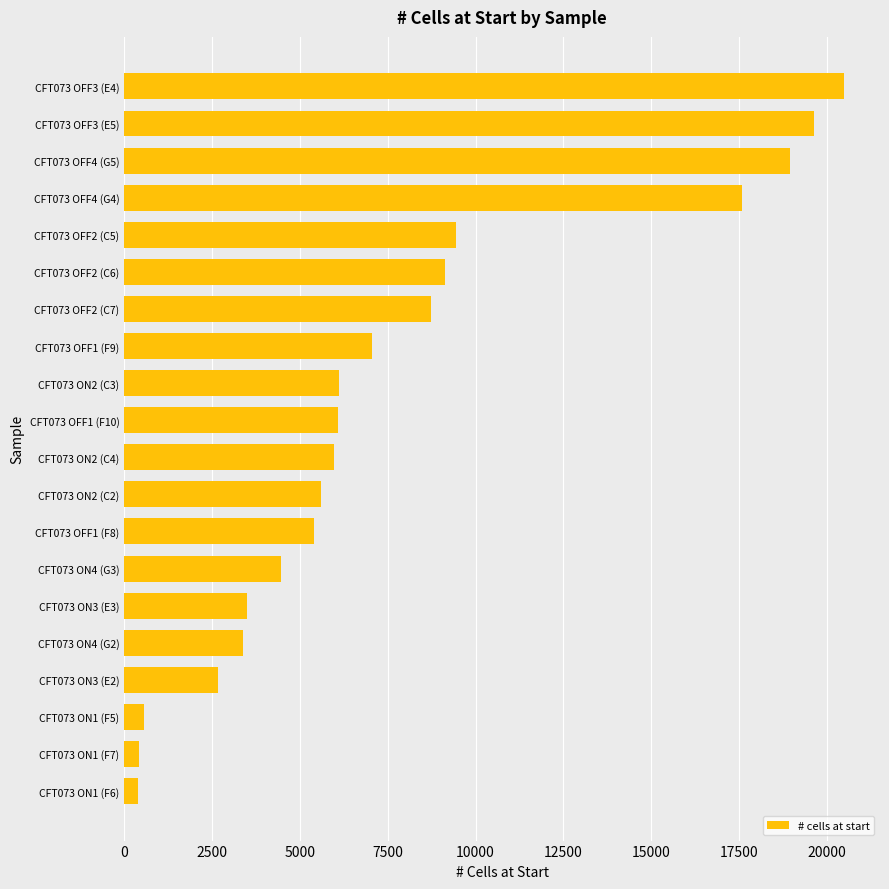

Is it true that the value at CFT073 OFF2 (C6) is 9139.1?

True